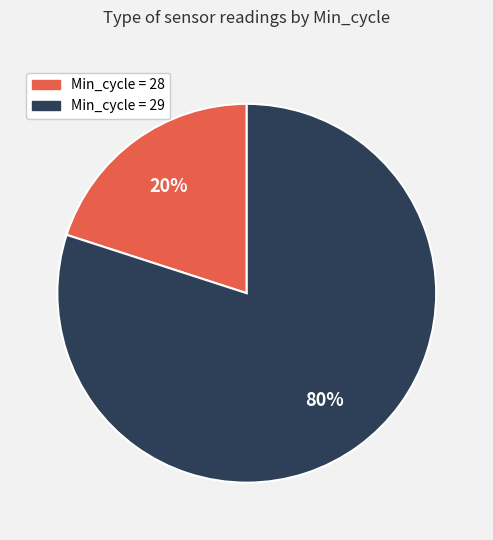

Count the number of slices in the pie.

2